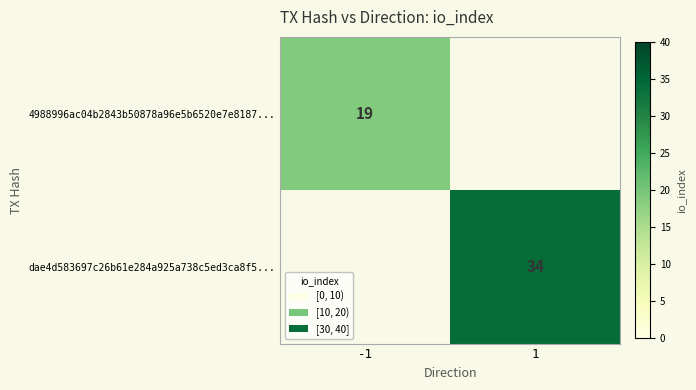

Is the value of 4988996ac04b2843b50878a96e5b6520e7e8187... at -1 greater than the value of dae4d583697c26b61e284a925a738c5ed3ca8f5... at 1?

No